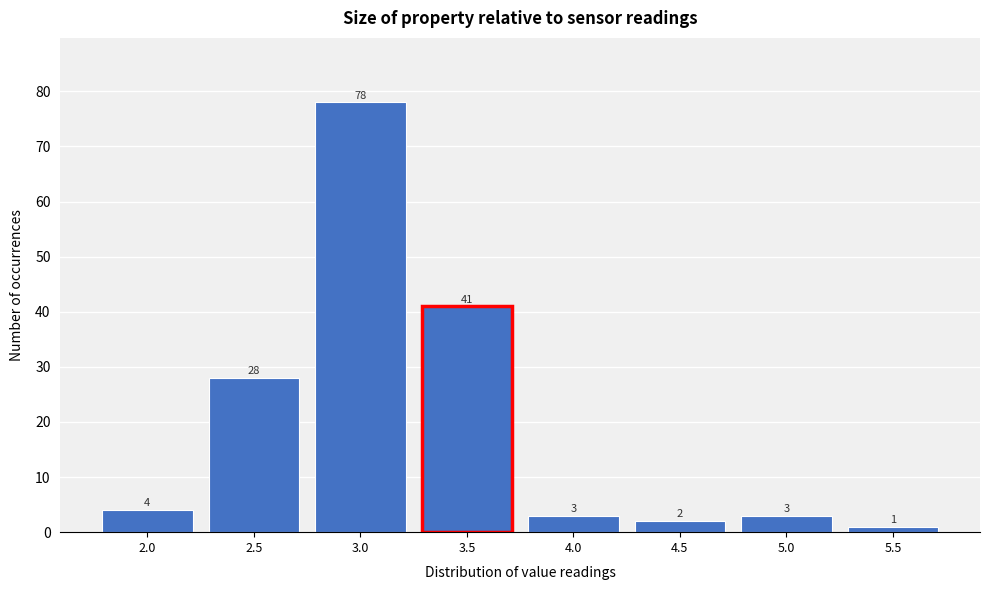

Reading left to right, list all the values displayed in this chart.

2.0=4	2.5=28	3.0=78	3.5=41	4.0=3	4.5=2	5.0=3	5.5=1